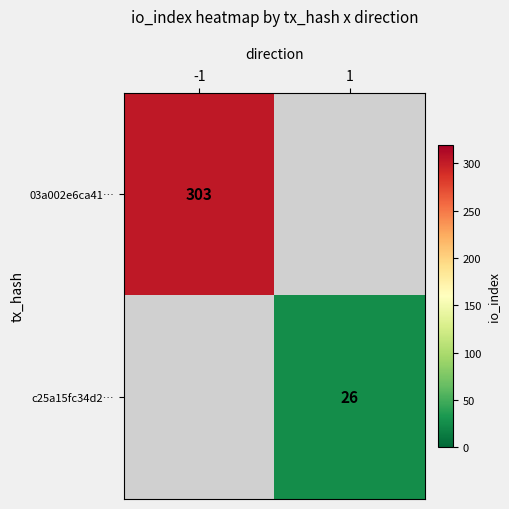

The c25a15fc34d2… series shows 11.5 at 1. True or false?

False